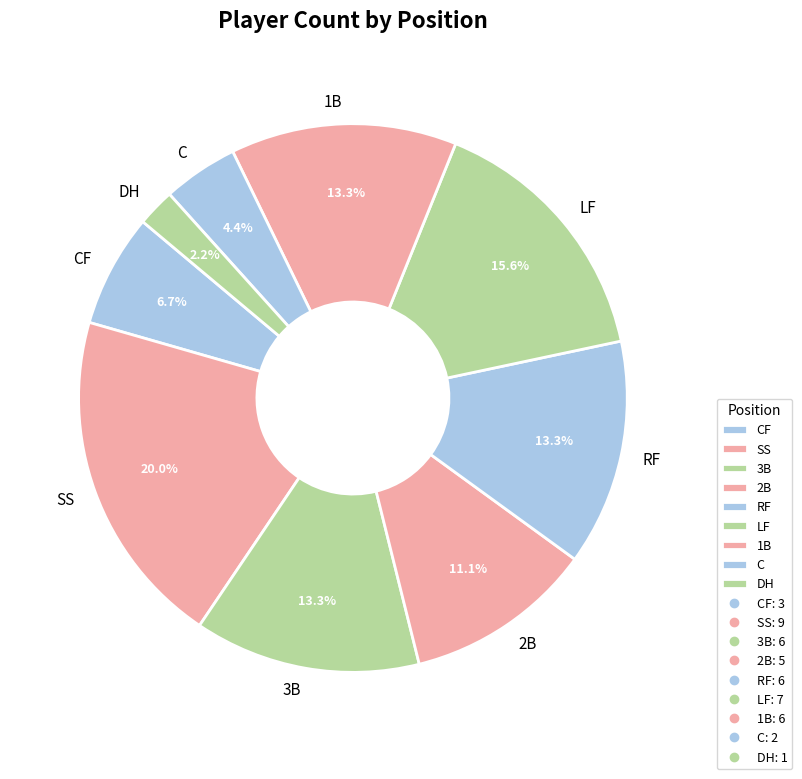

What portion of the pie excludes RF?

86.7%